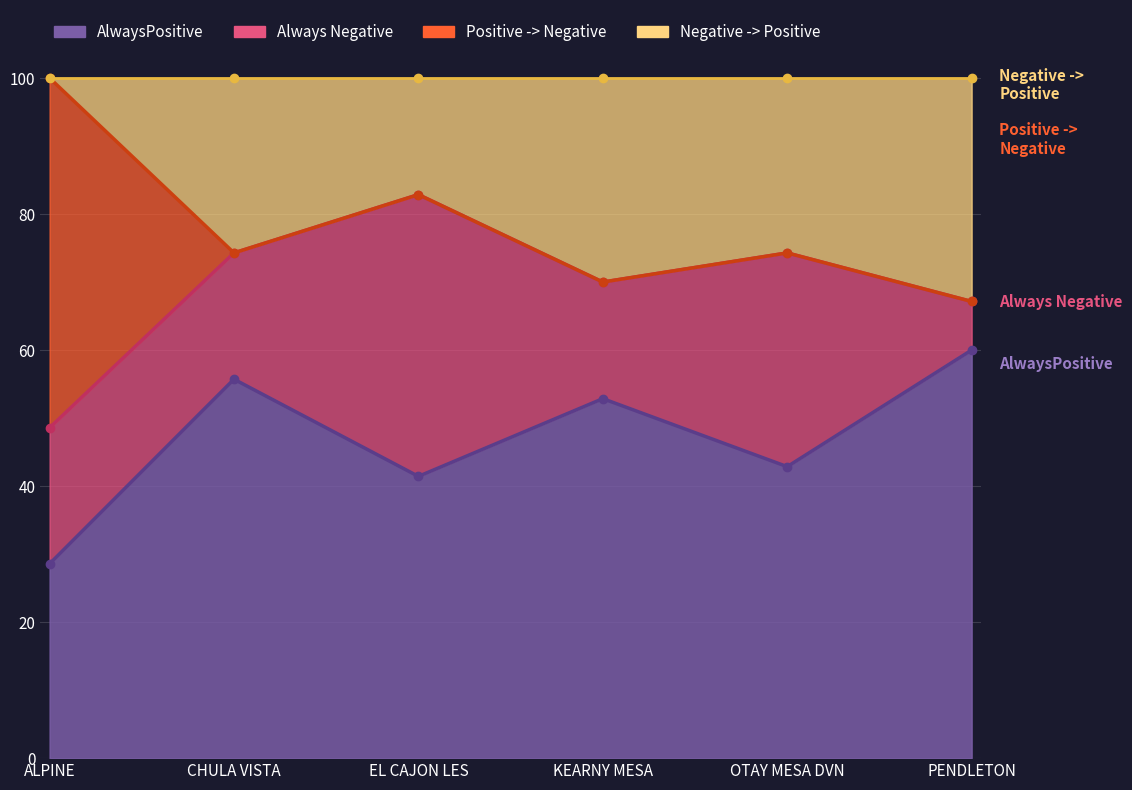

Where is the first local minimum for Positive -> Negative?

CHULA VISTA